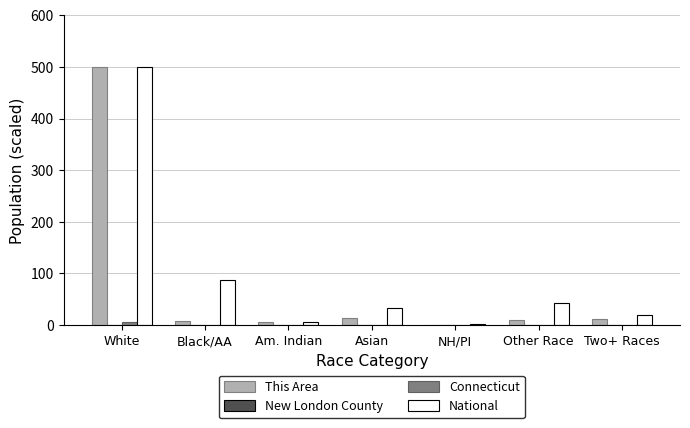

How many groups of bars are there?

7